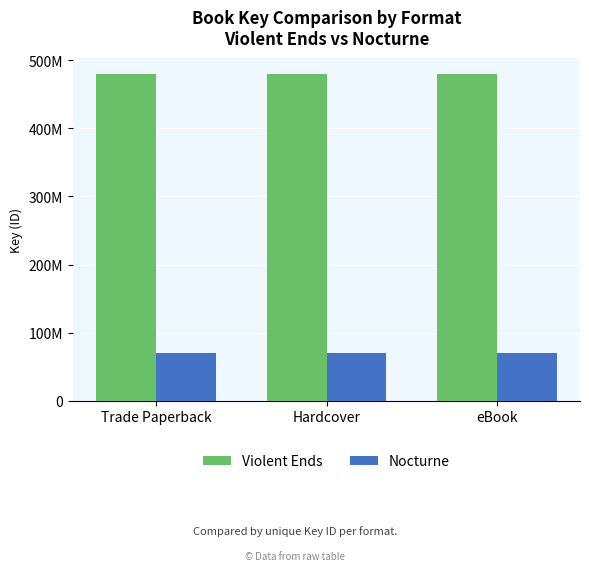

List the series in order of their overall mean, highest first.

Violent Ends, Nocturne